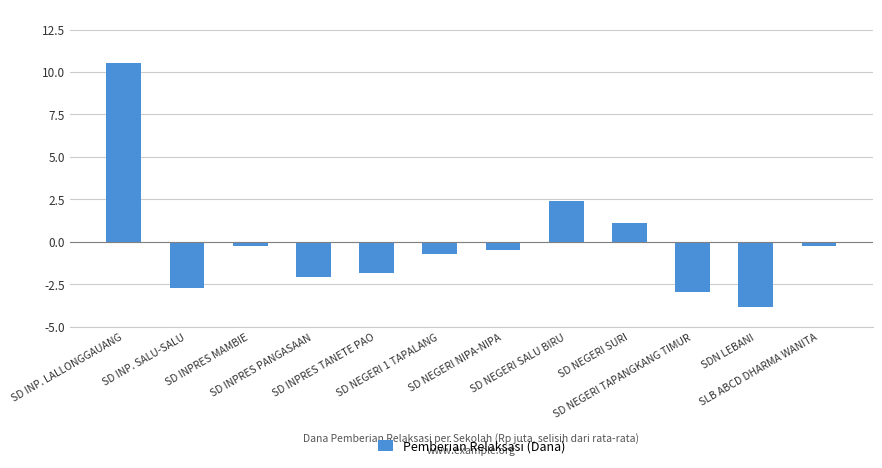

What is the difference between the maximum and minimum values?

14.4